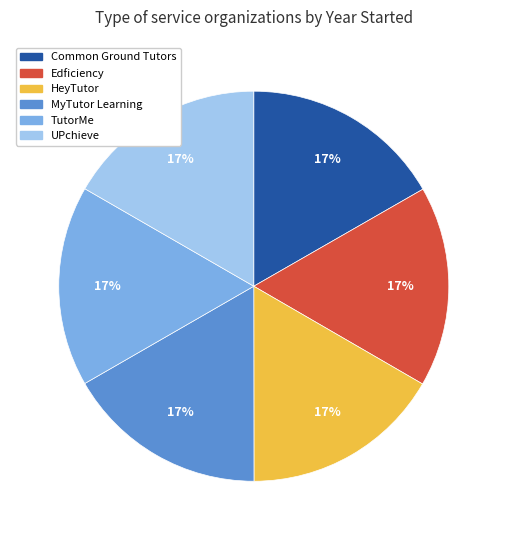

Is there any slice that represents more than half of the pie?

No